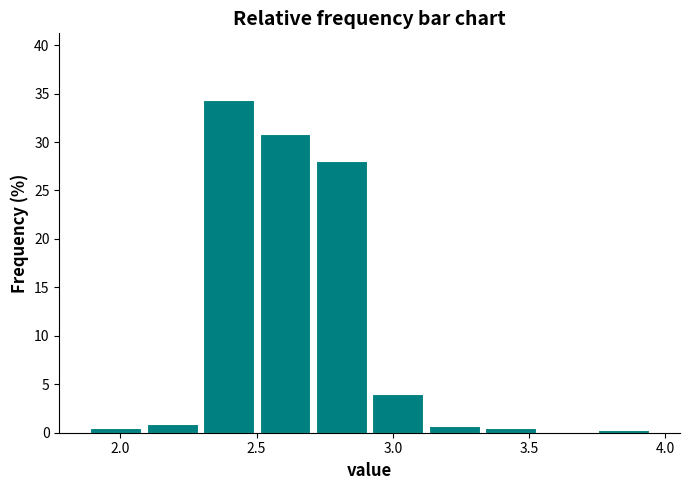

Reading left to right, transcribe this chart: for each bar, give the range it covers on the x-axis and its height. Neither the bar edges nor the heights are printed on the chart, so give them approximately, as read against the axes.

1.90 to 2.10: under 0.5
2.10 to 2.30: 1.0
2.30 to 2.50: 34.5
2.50 to 2.70: 31.0
2.70 to 2.90: 28.0
2.90 to 3.10: 4.0
3.10 to 3.35: 0.5
3.35 to 3.55: under 0.5
3.55 to 3.75: 0
3.75 to 3.95: under 0.5